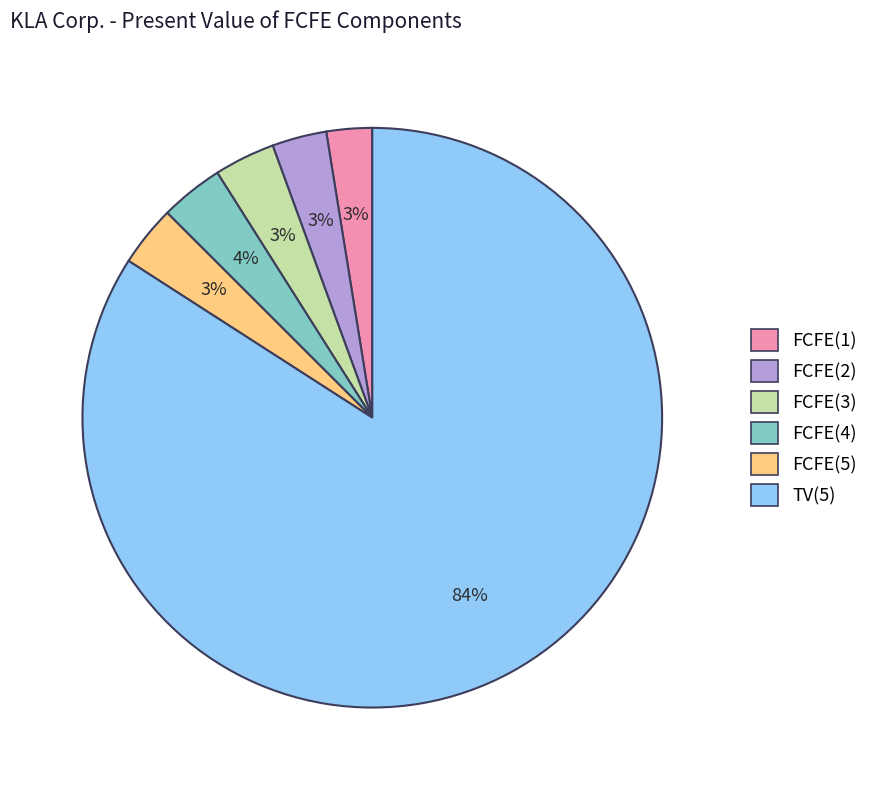

Combined, do TV(5) and FCFE(3) account for over 50%?

Yes